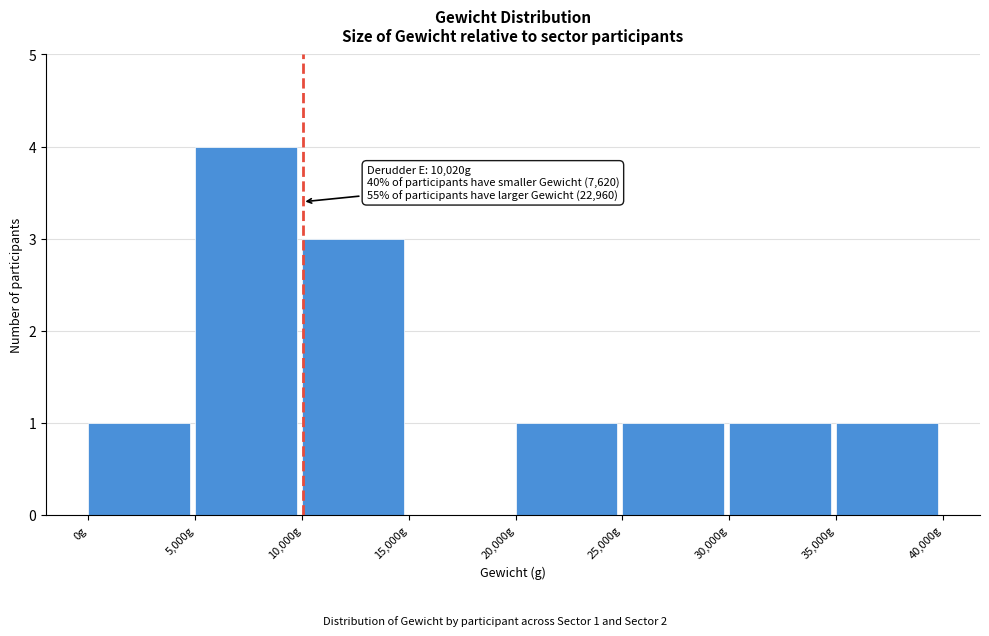

Which range on the x-axis has the tallest bar?

5000 to 10000